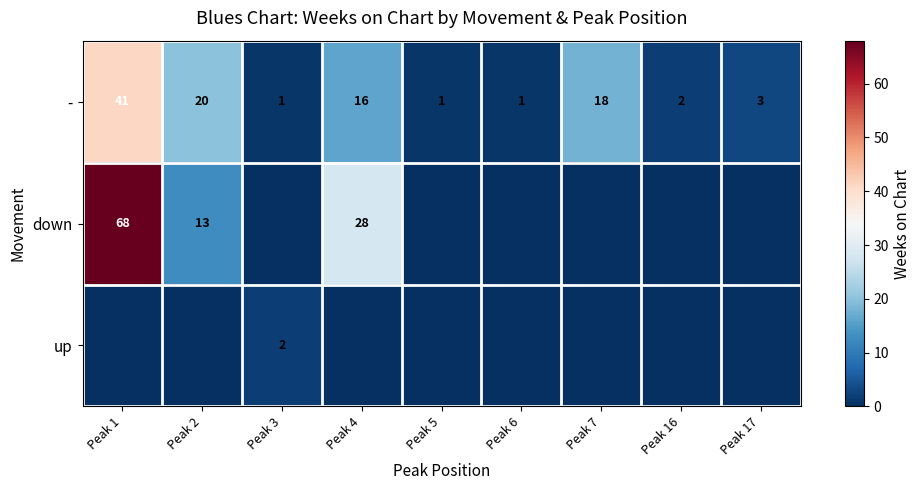

What is the maximum value for -?

41